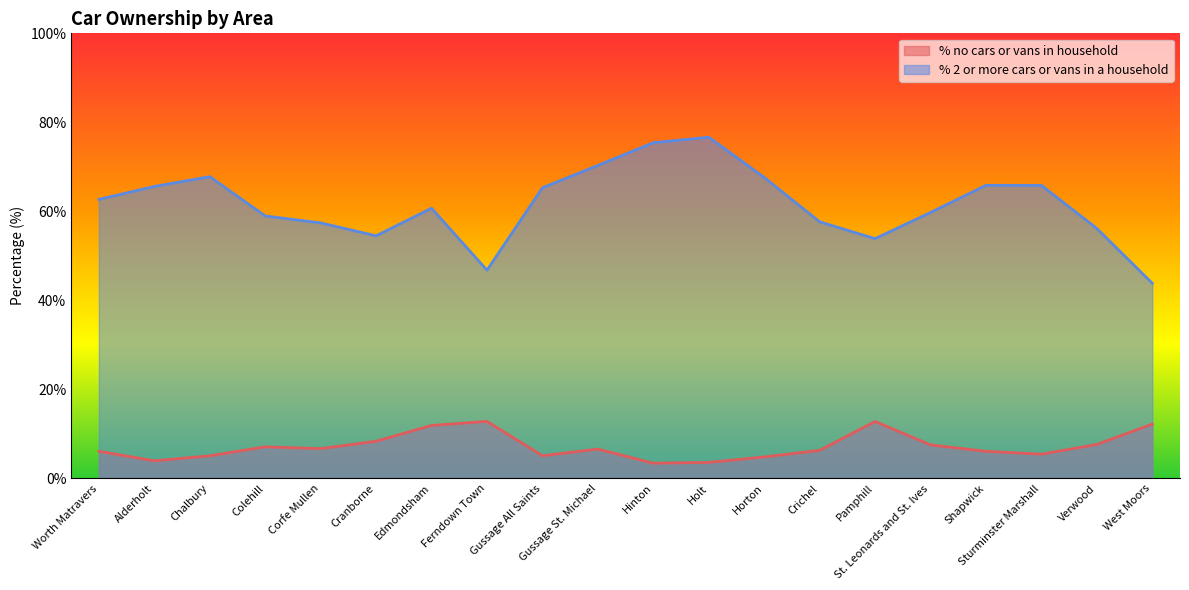

Which category has the lowest value in the % no cars or vans in household series?

Hinton